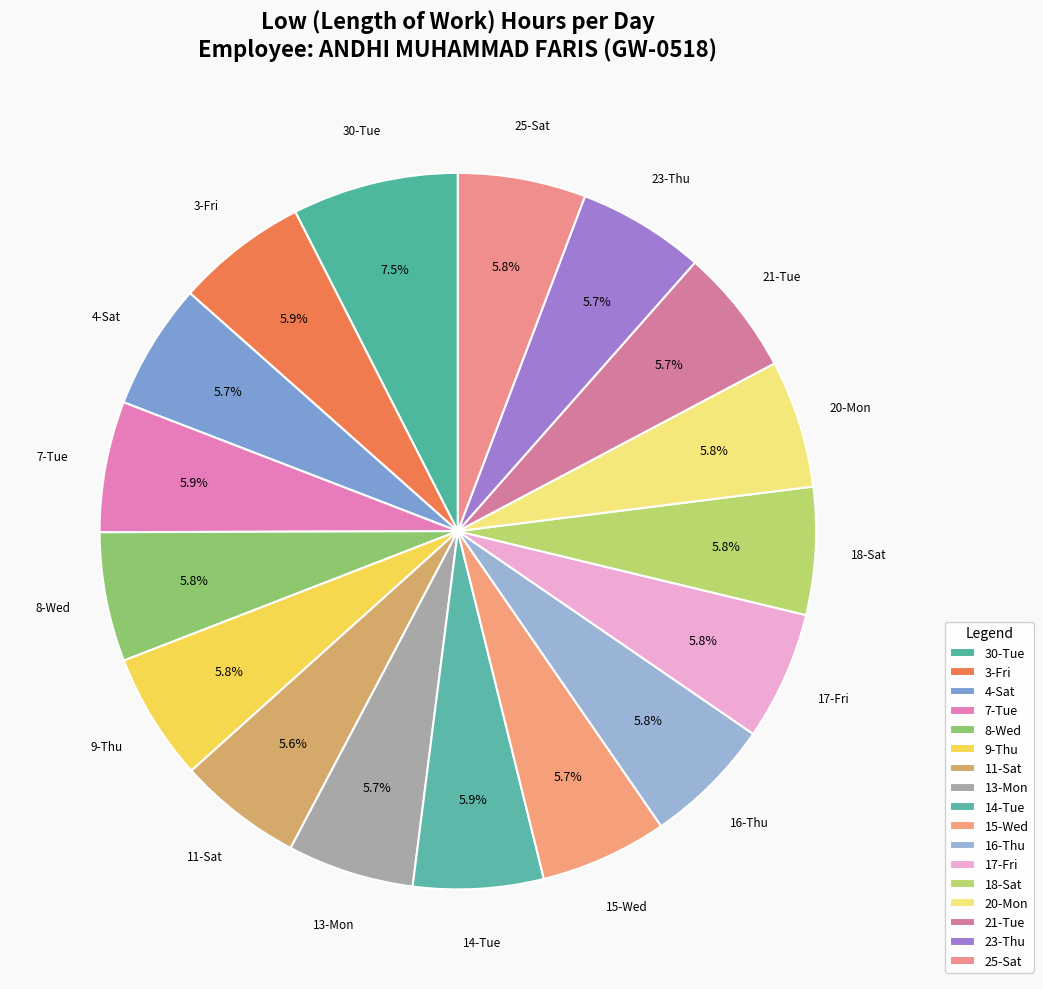

The 18-Sat slice represents 17% of the pie. True or false?

False